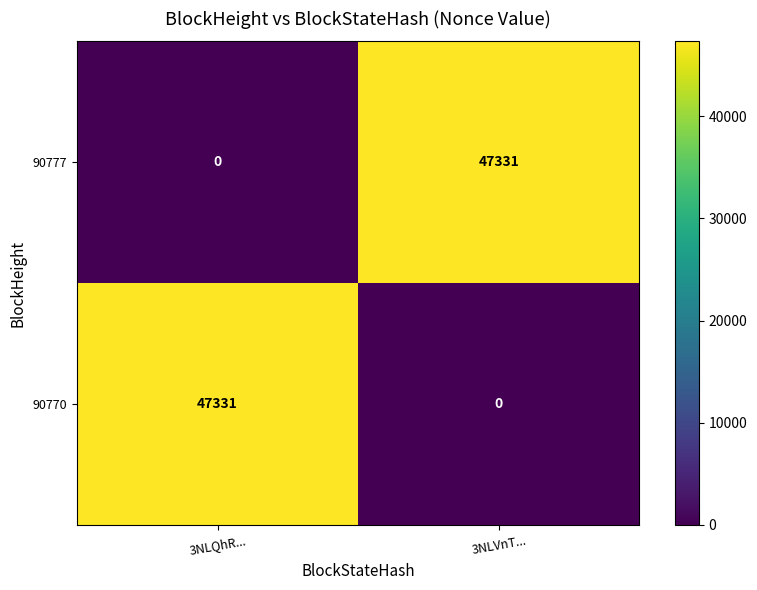

What is the maximum value for 90770?

47331